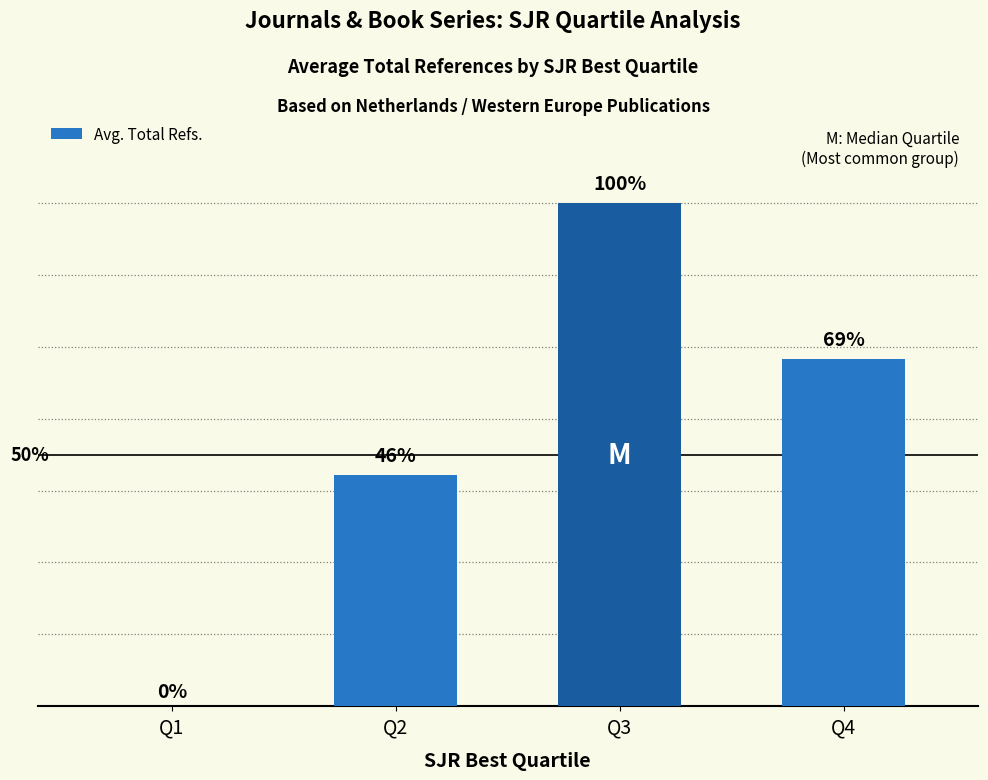

Rank the categories by value from highest to lowest.

Q3, Q4, Q2, Q1